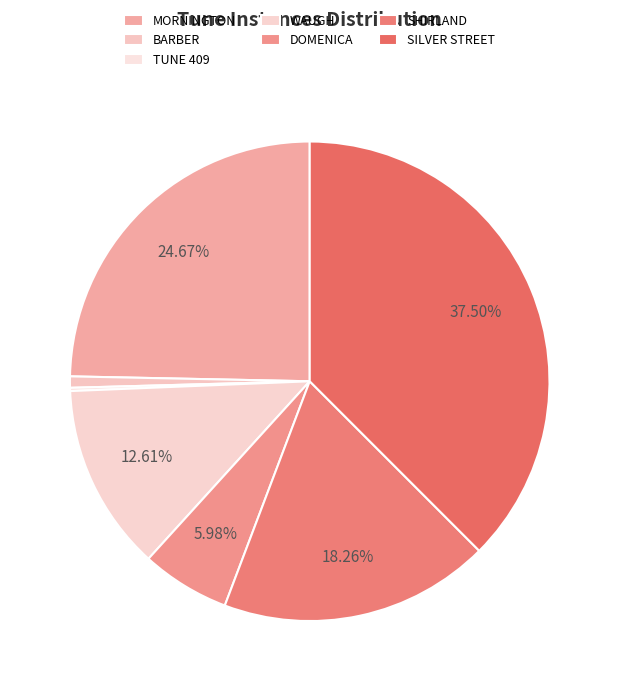

Which category has the smallest portion of the pie?

TUNE 409